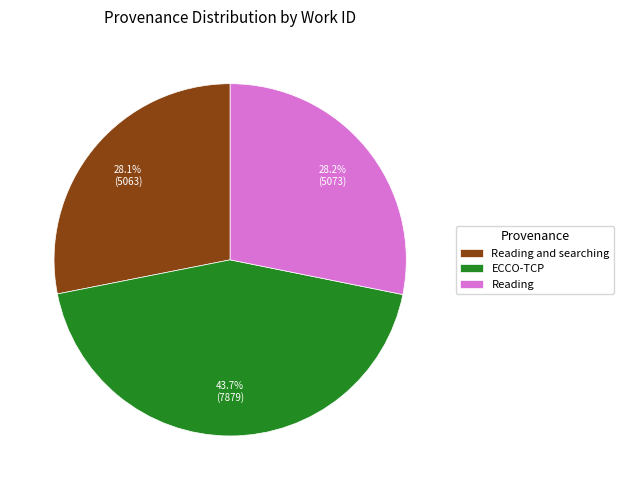

What is the ratio of the value at ECCO-TCP to the value at Reading and searching?

1.6